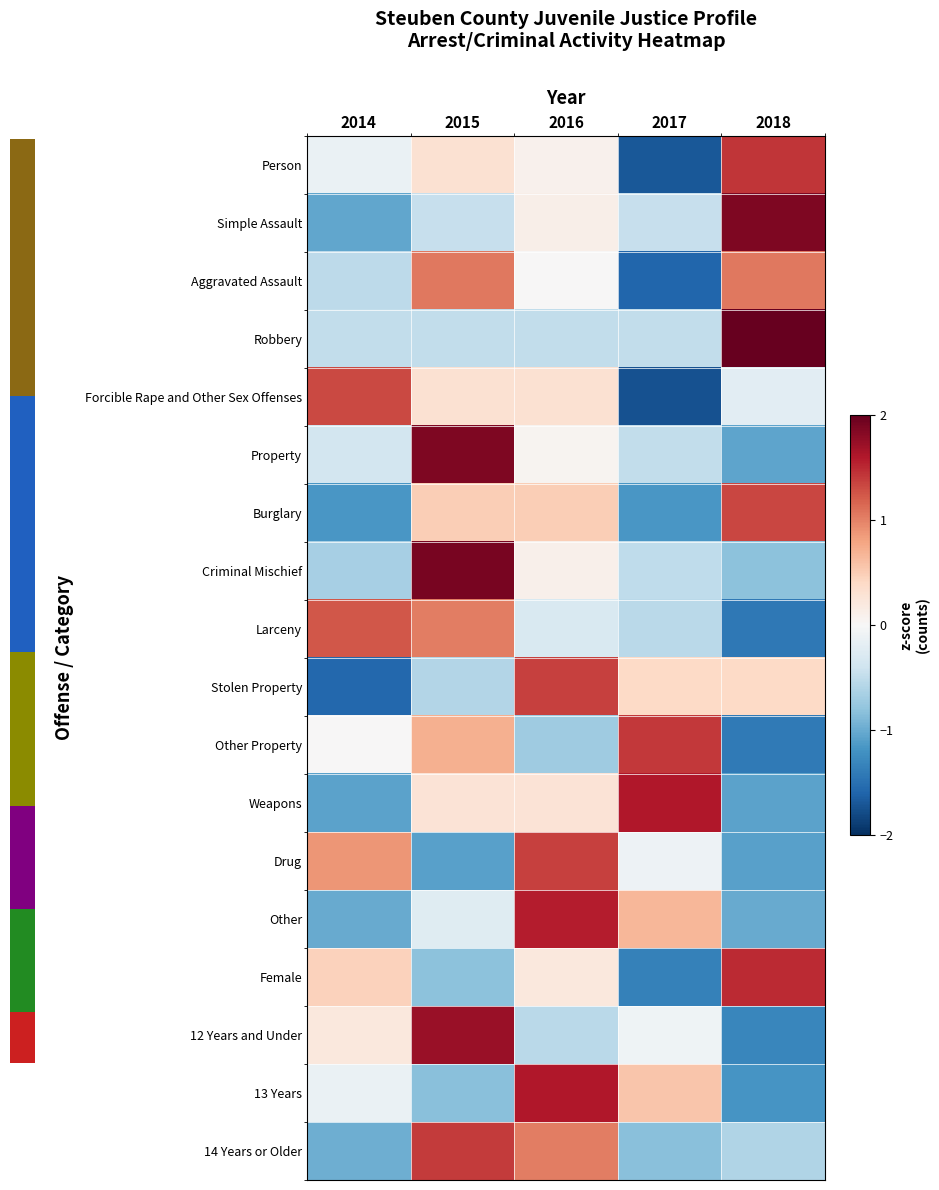

What is the total value across all series at 2014?

-5.0